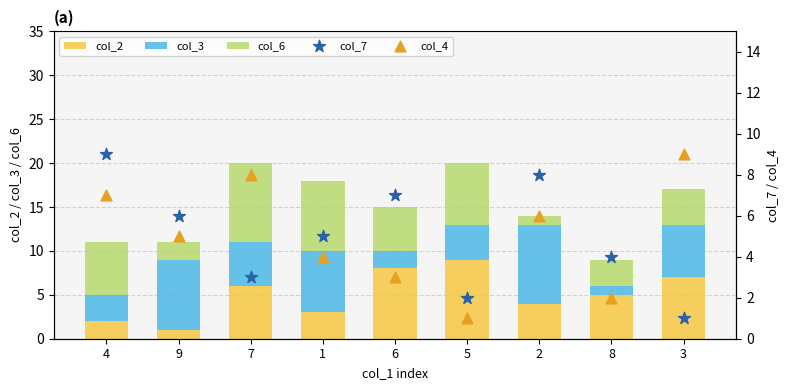

Which series reaches the maximum Y coordinate?

col_2